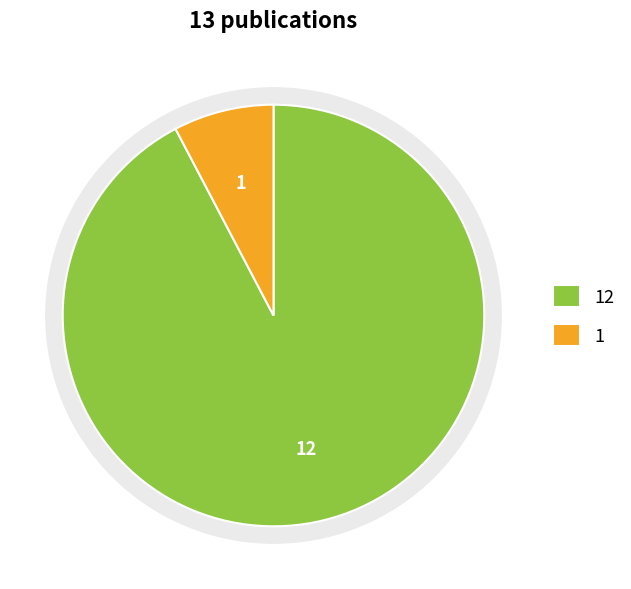

What portion of the pie excludes journal?

7.7%